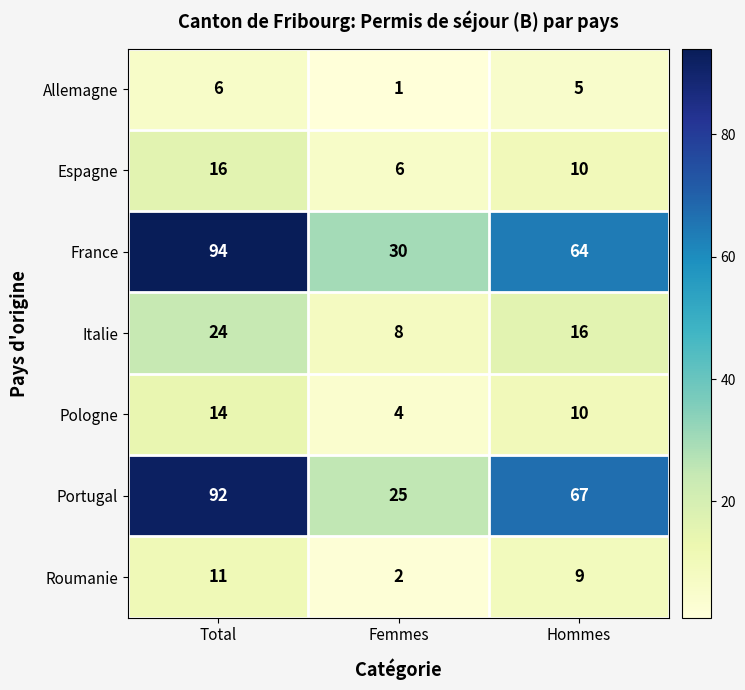

Which series has the largest total across all categories?

France